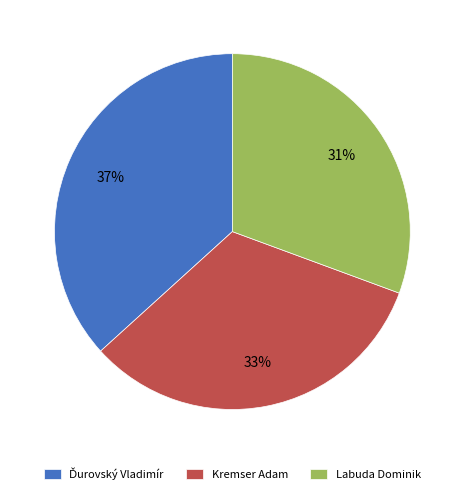

What percentage is the Labuda Dominik slice, to the nearest percent?

31%